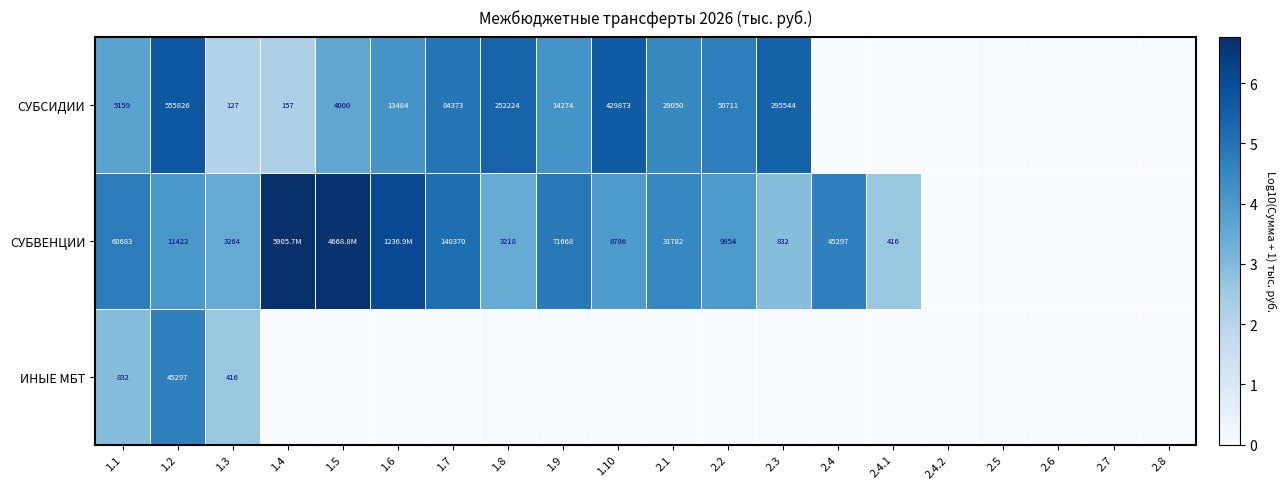

What is the sum of the СУБВЕНЦИИ values at 1.9 and 2.5?

4.9